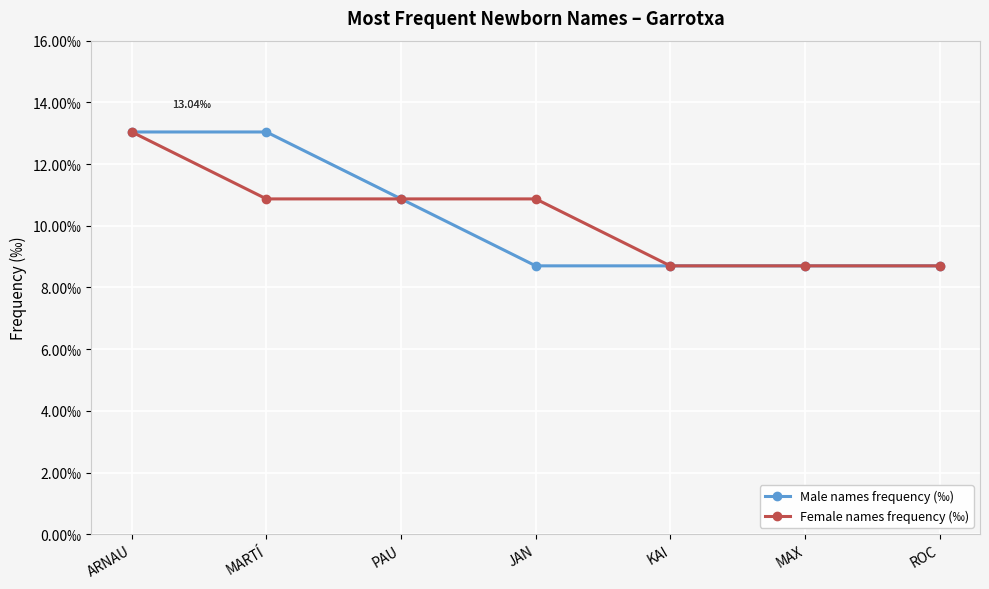

What are all the series names shown in the legend?

Male names frequency (‰), Female names frequency (‰)